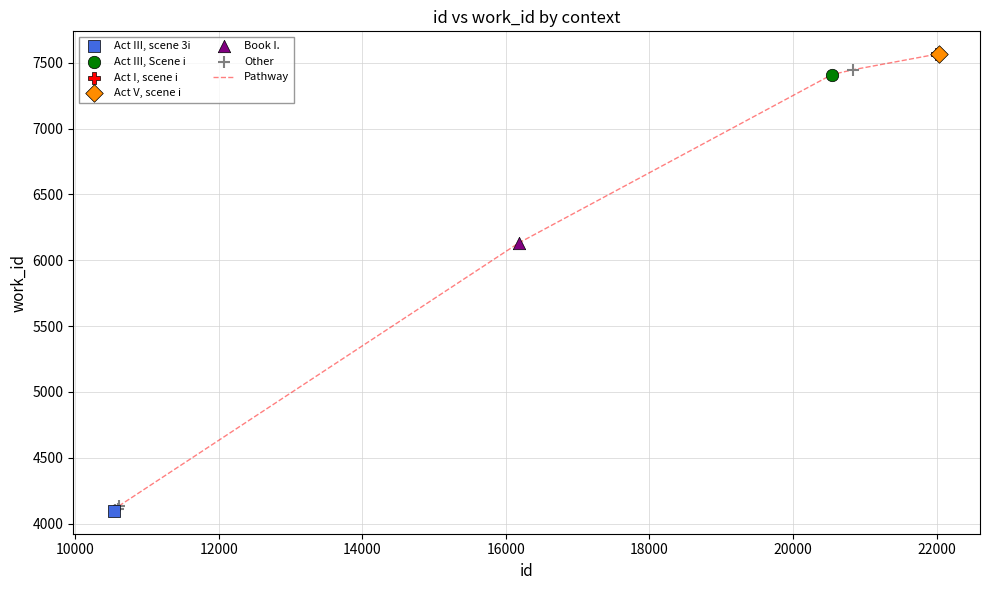

What is the difference between the maximum and minimum values?

3469